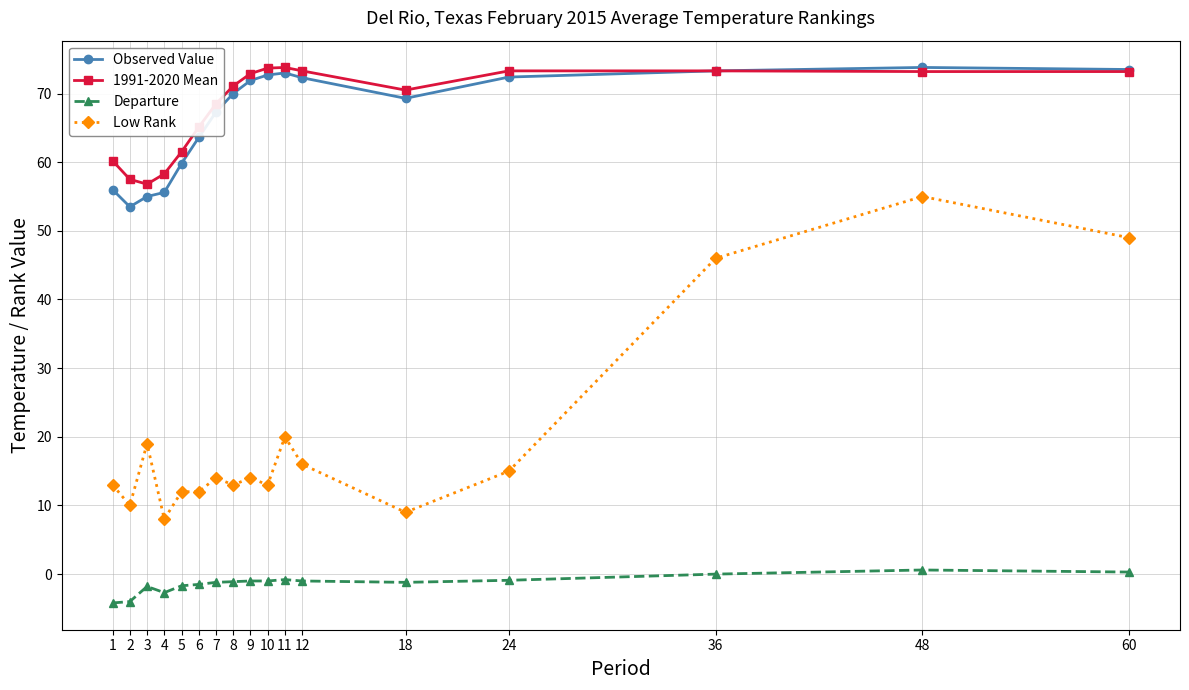

At which label does Low Rank first exceed 14?

3